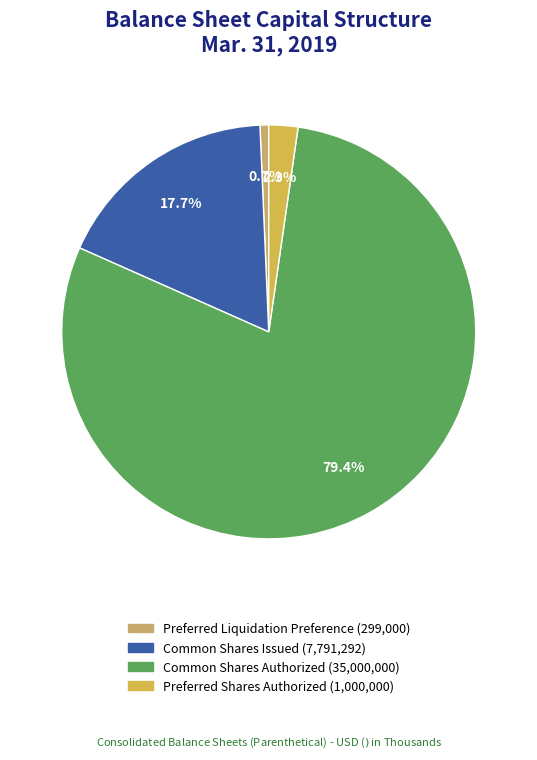

Is there a majority slice in this chart?

Yes